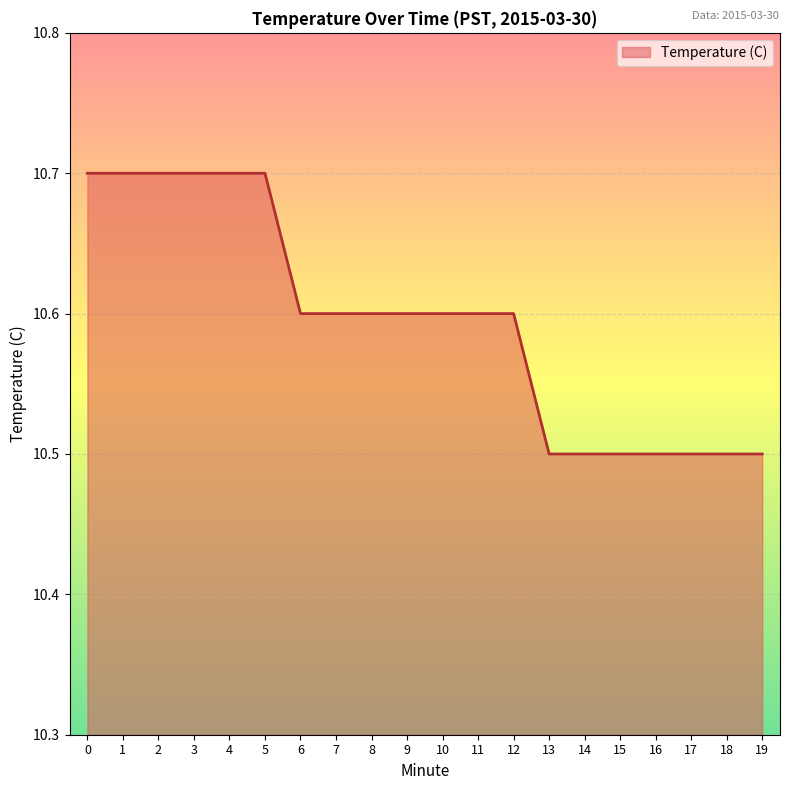

How many distinct data groups are displayed?

1